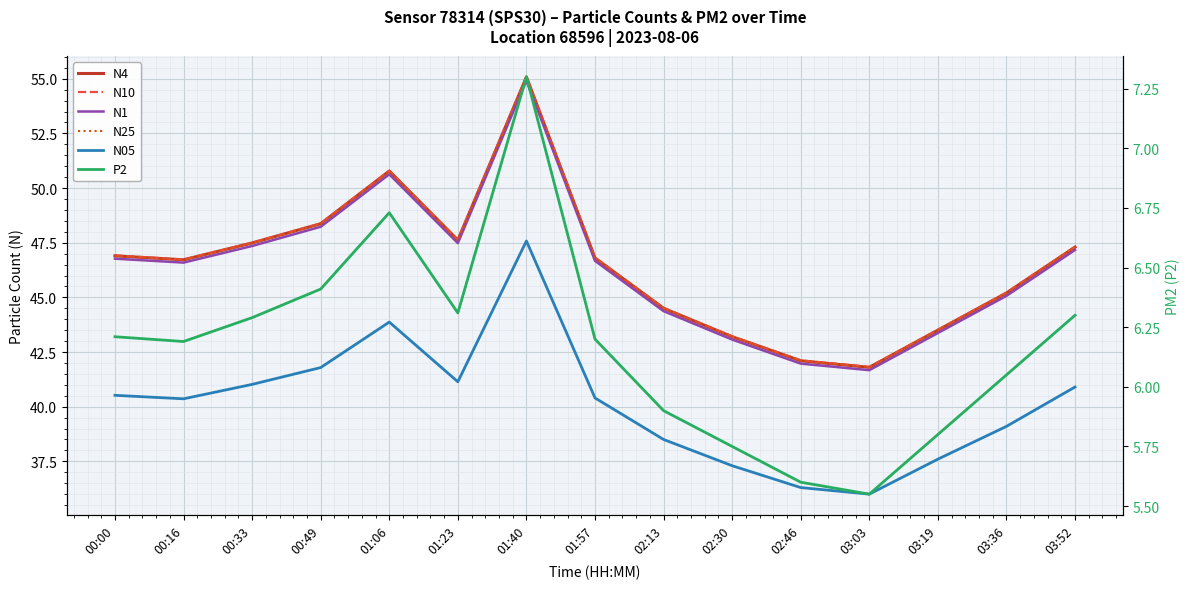

At which label is N4 closest to 48?

00:49